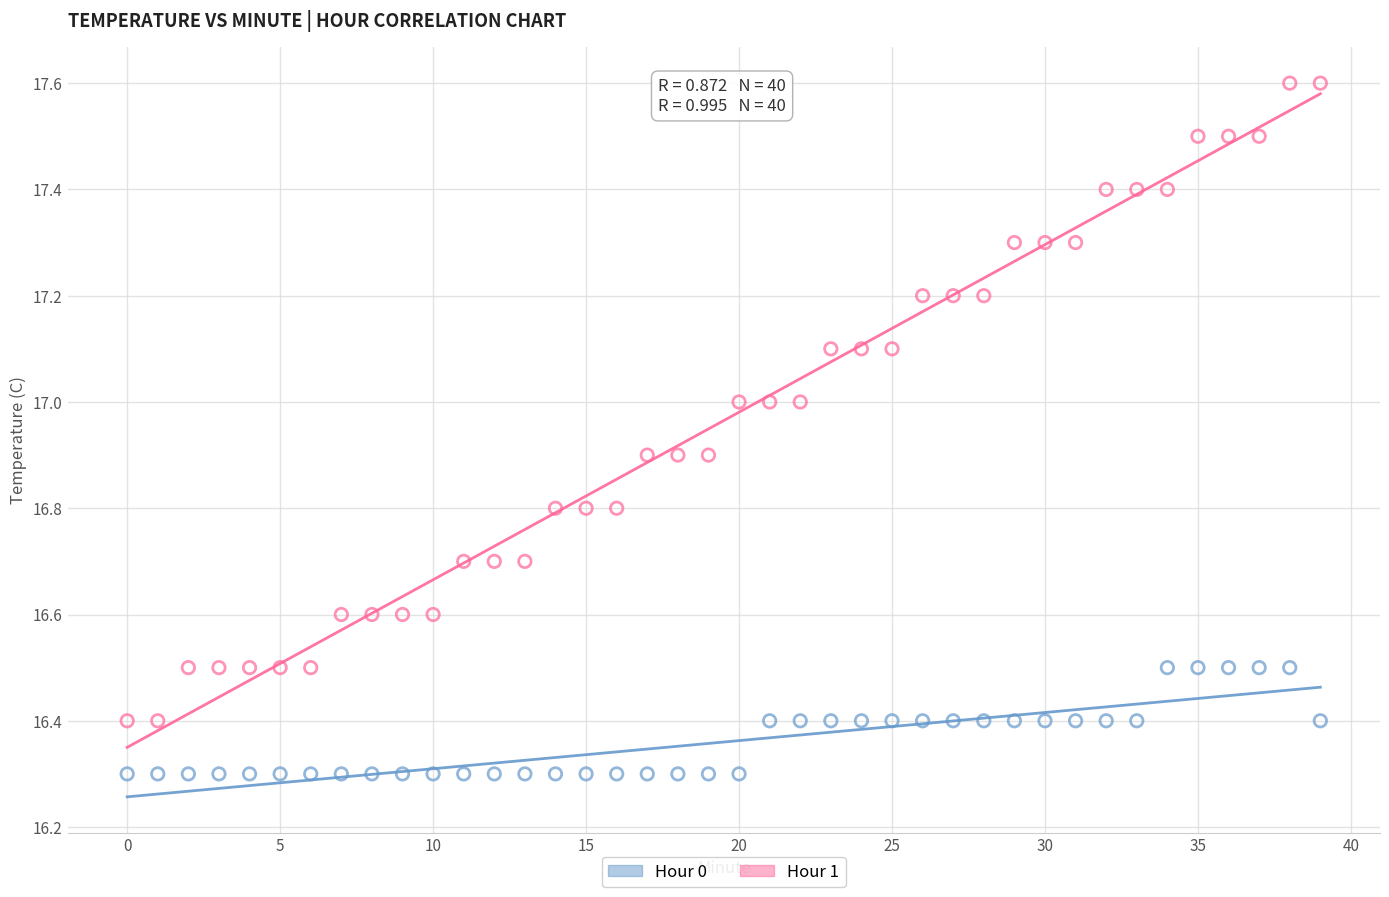

Which series reaches the maximum Y coordinate?

Hour 1